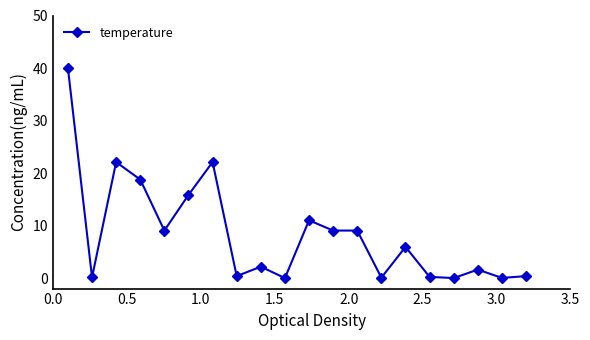

What is the maximum value shown in the chart?

40.0